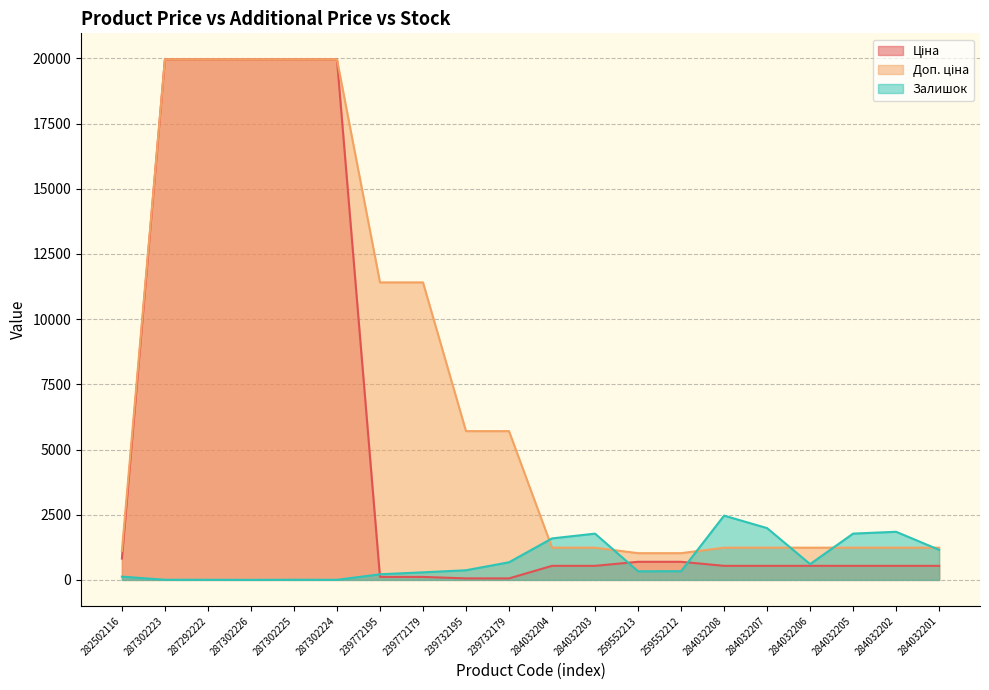

Rank the series at 239772195 from lowest to highest value.

Ціна, Залишок, Доп. ціна